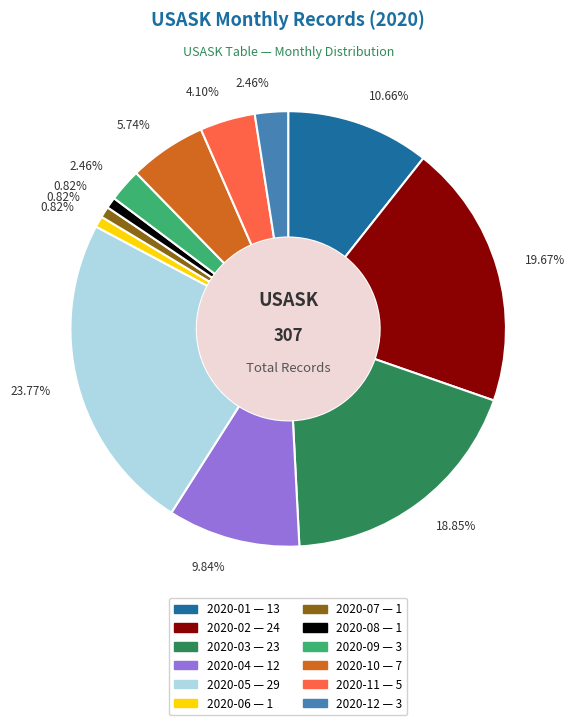

To the nearest percent, what is the combined percentage of 2020-07 and 2020-09?

3%